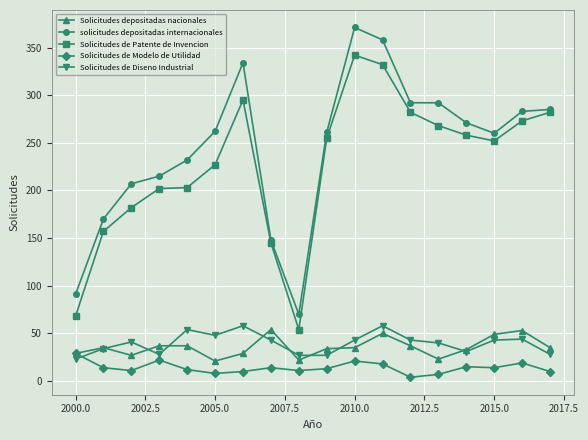

What is the value of the Solicitudes de Diseno Industrial point at the 9th from the left?

27